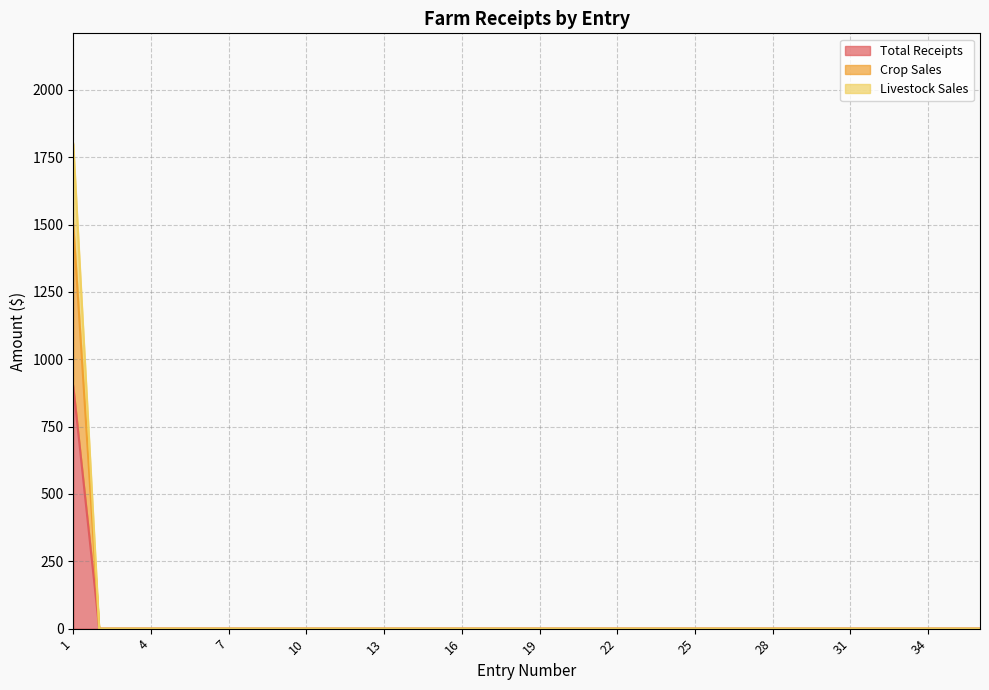

How many positive values does the Total Receipts series have?

1